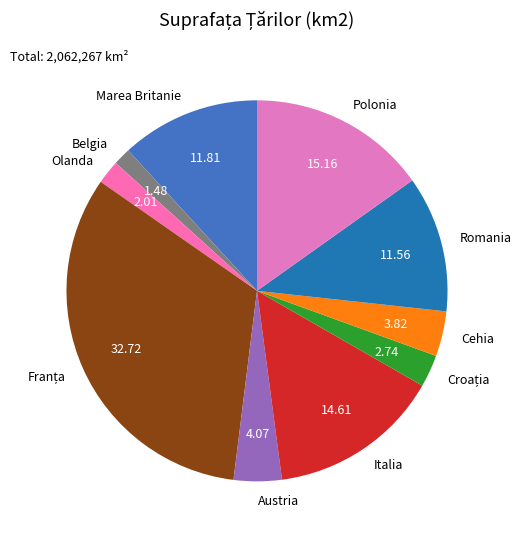

Which slice is the smallest?

Belgia